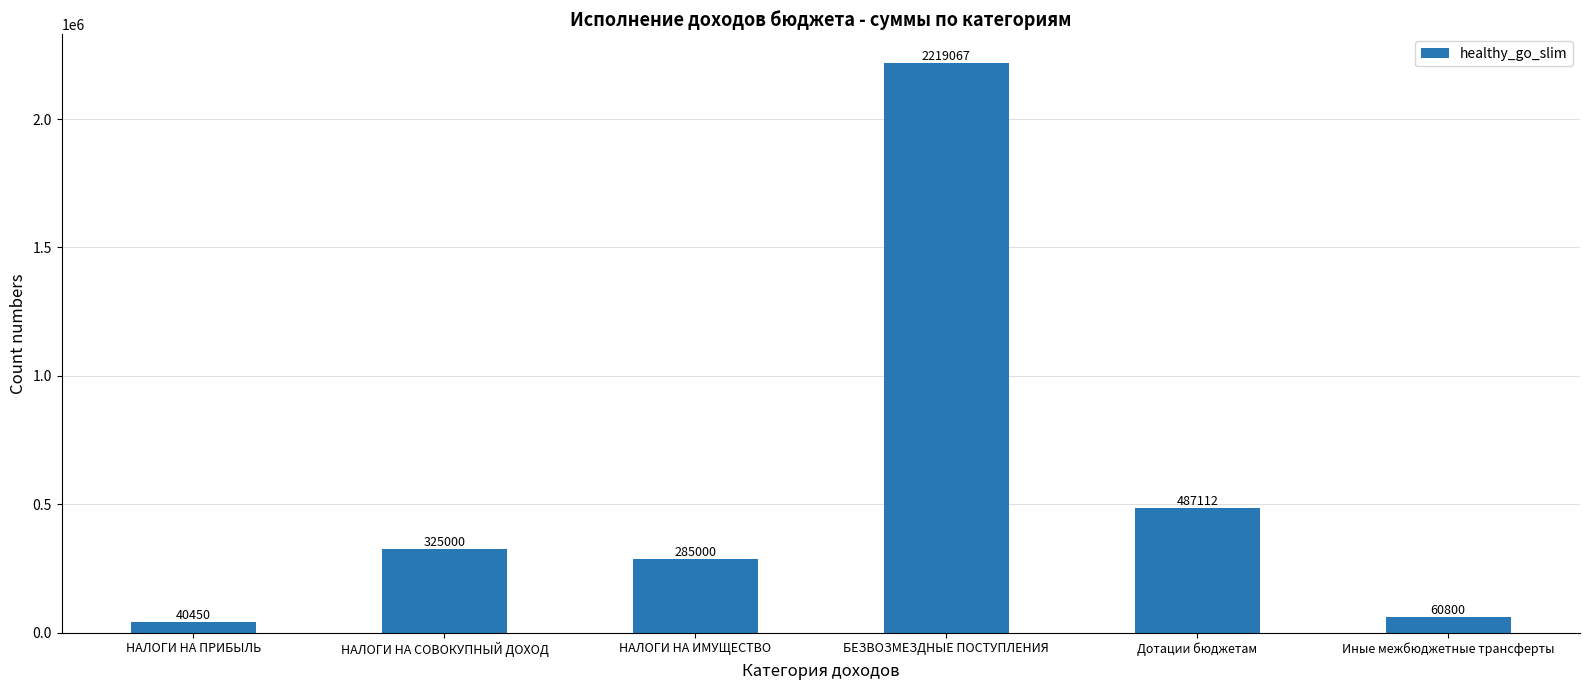

Does the chart contain stacked bars?

No